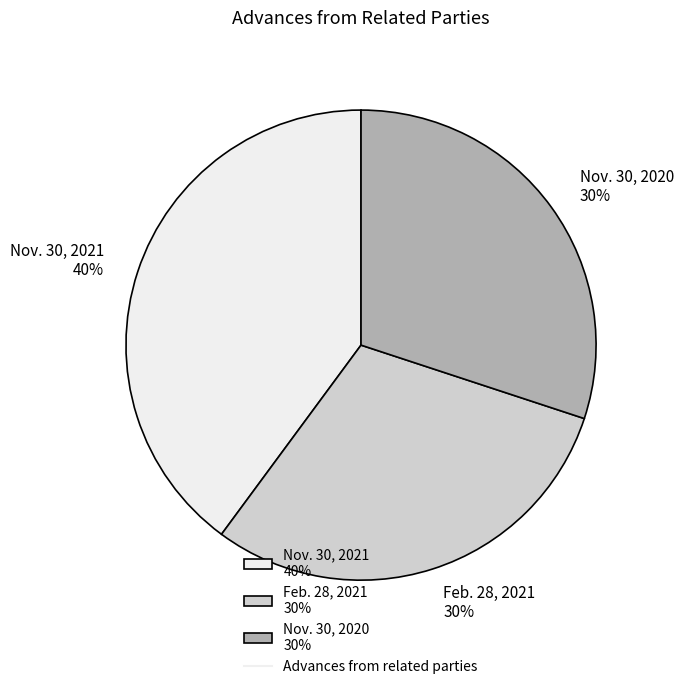

Which category has the biggest portion of the pie?

Nov. 30, 2021